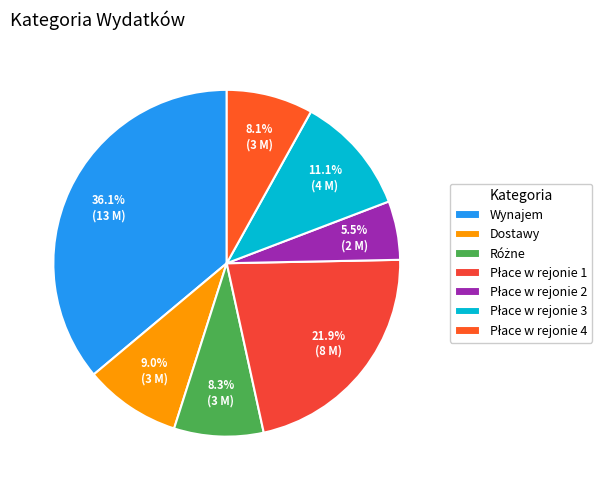

How many segments does this pie chart have?

7